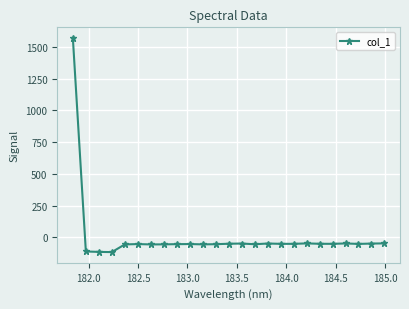

True or false: the data has more than 2 interior local peaks.

True